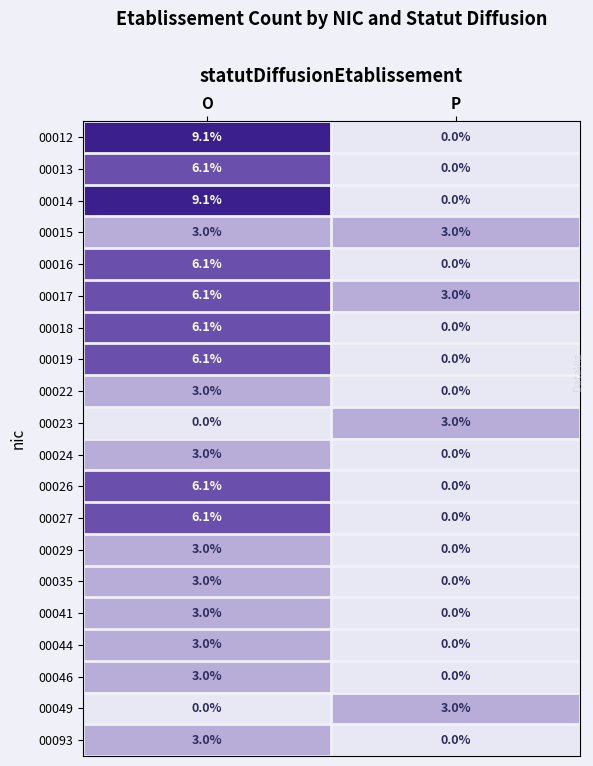

At which label does 00014 first exceed 9?

O